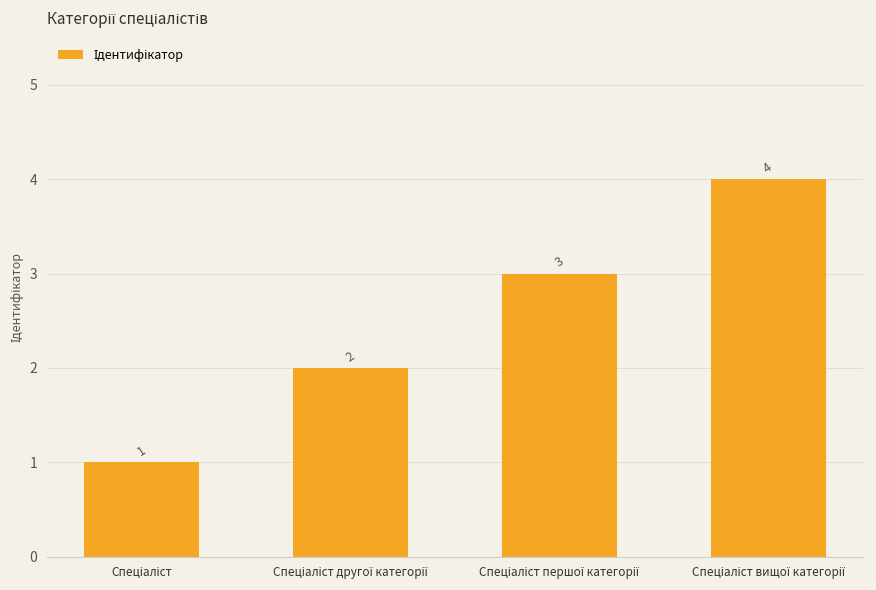

What is the maximum value shown in the chart?

4